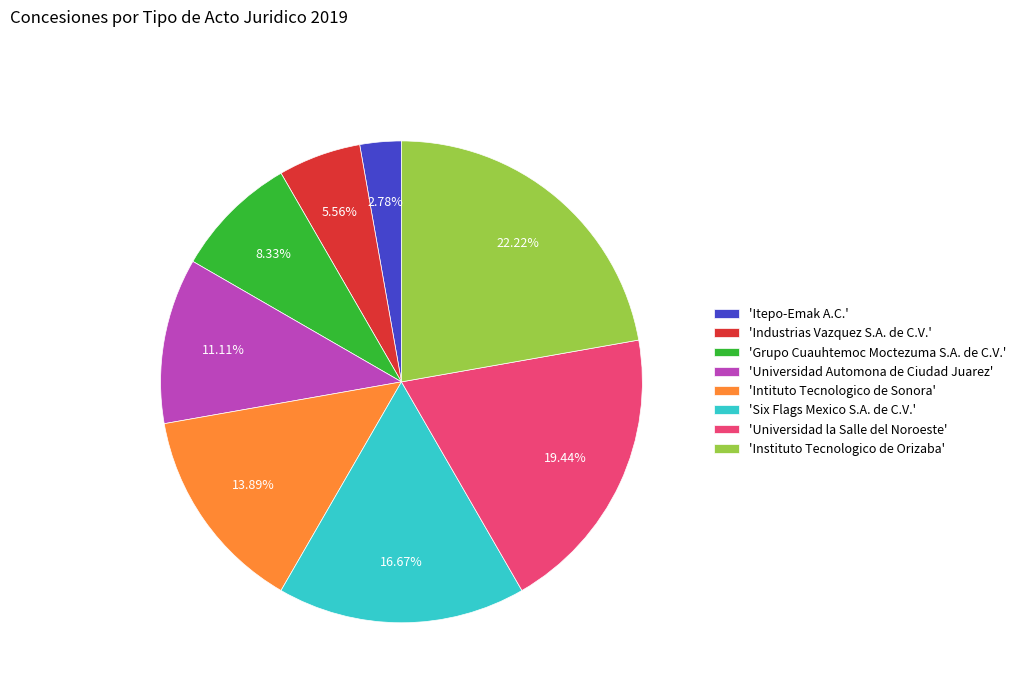

Is the sum of 'Industrias Vazquez S.A. de C.V.' and 'Grupo Cuauhtemoc Moctezuma S.A. de C.V.' greater than half?

No